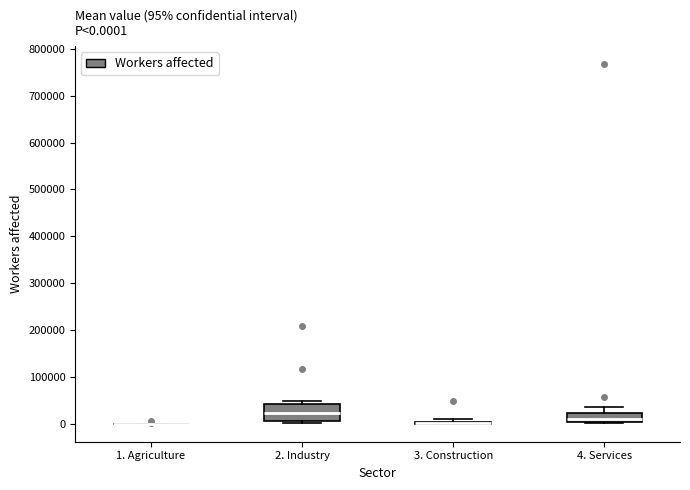

Which box is the tallest, from its lower edge to its upper edge?

2. Industry